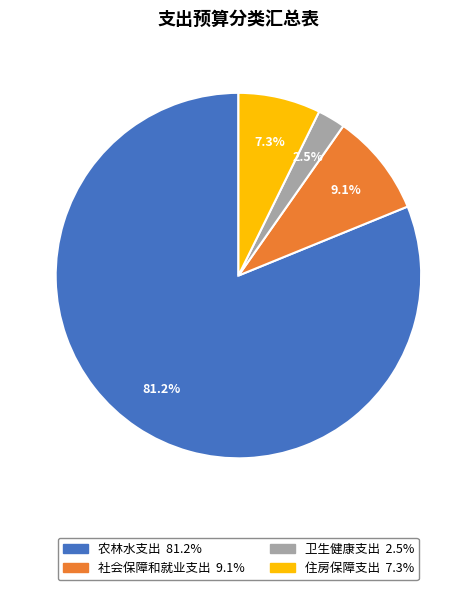

Which has a higher value, 住房保障支出 or 卫生健康支出?

住房保障支出